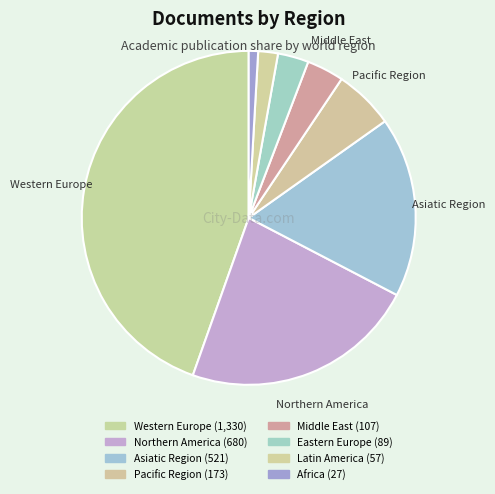

Which category has the biggest portion of the pie?

Western Europe